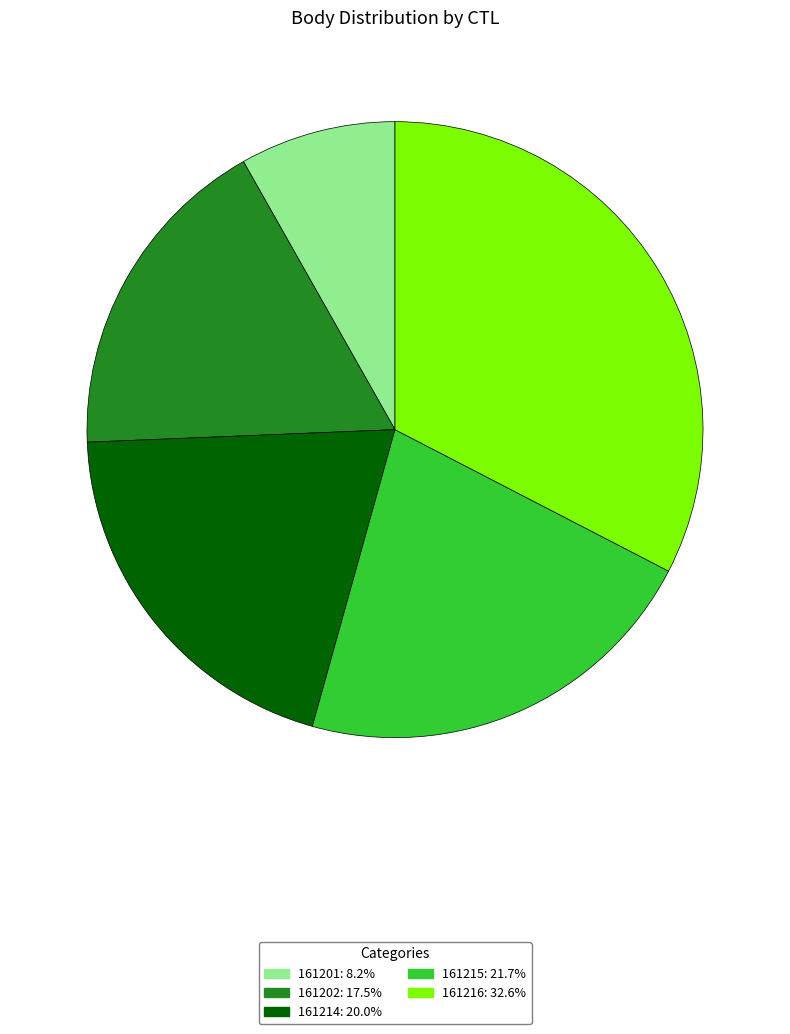

How many slices are in this pie chart?

5